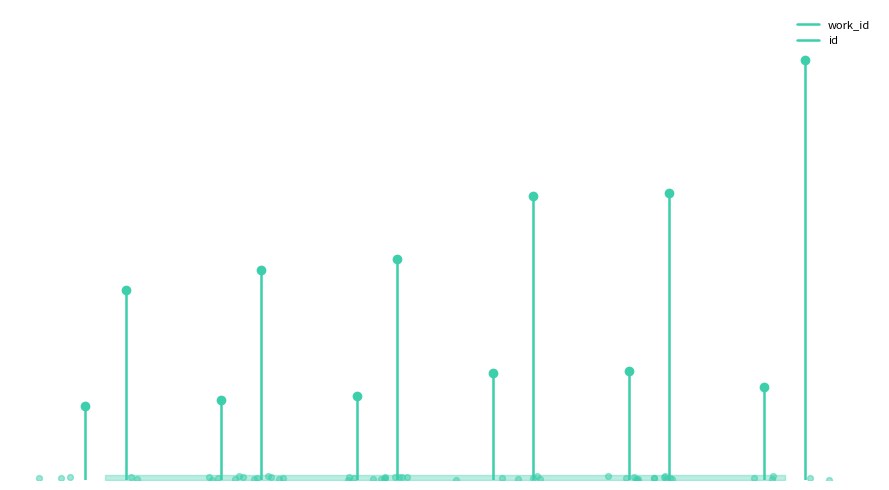

Which series has the widest spread of Y values?

id